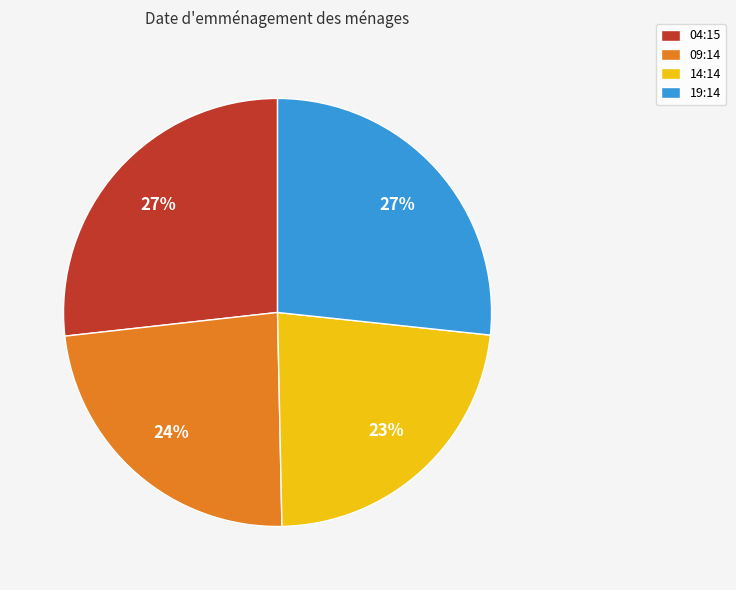

Which slice is the smallest?

14:14